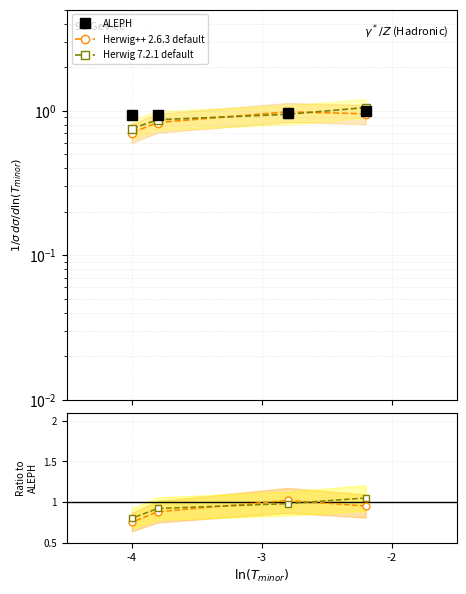

What is the sum of all ALEPH values?

3.8